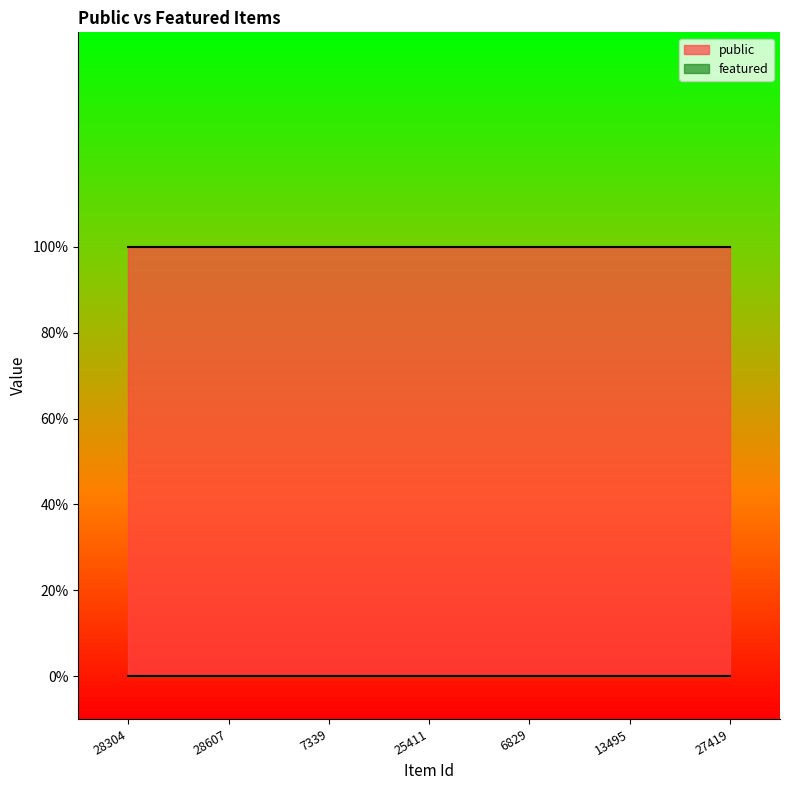

Which has a higher value, 27419 or 25411?

27419